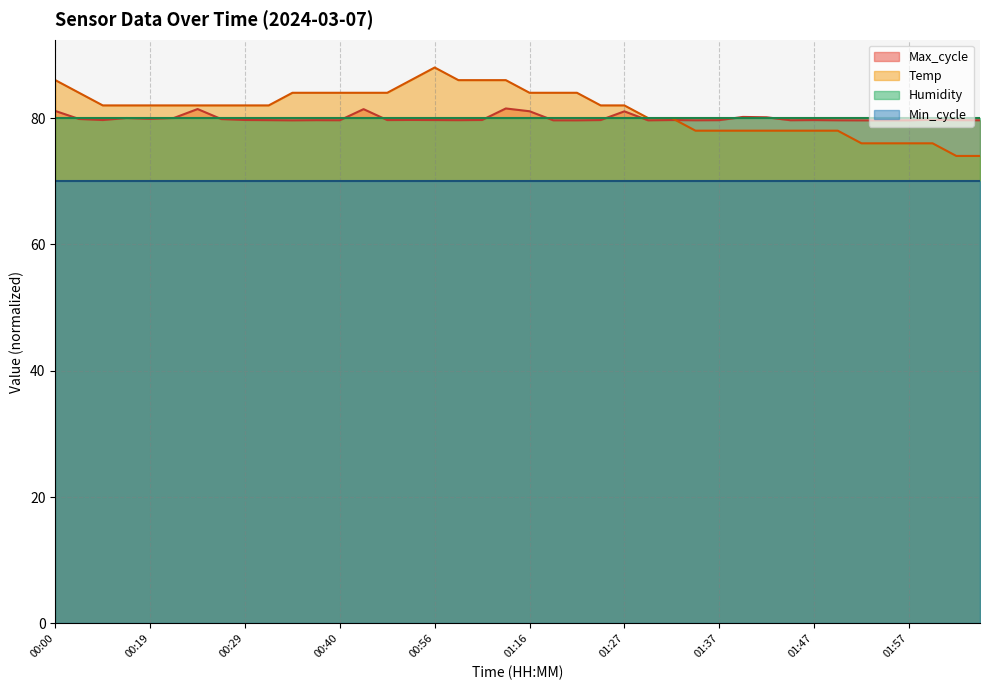

List the labels in order of value, smallest first.

02:03, 02:05, 01:52, 01:55, 01:57, 02:00, 01:34, 01:37, 01:39, 01:42, 01:44, 01:47, 01:49, 01:29, 01:32, 00:11, 00:17, 00:19, 00:21, 00:24, 00:27, 00:29, 00:32, 01:24, 01:27, 00:05, 00:34, 00:37, 00:40, 00:42, 00:45, 01:16, 01:19, 01:22, 00:00, 00:51, 01:05, 01:08, 01:11, 00:56